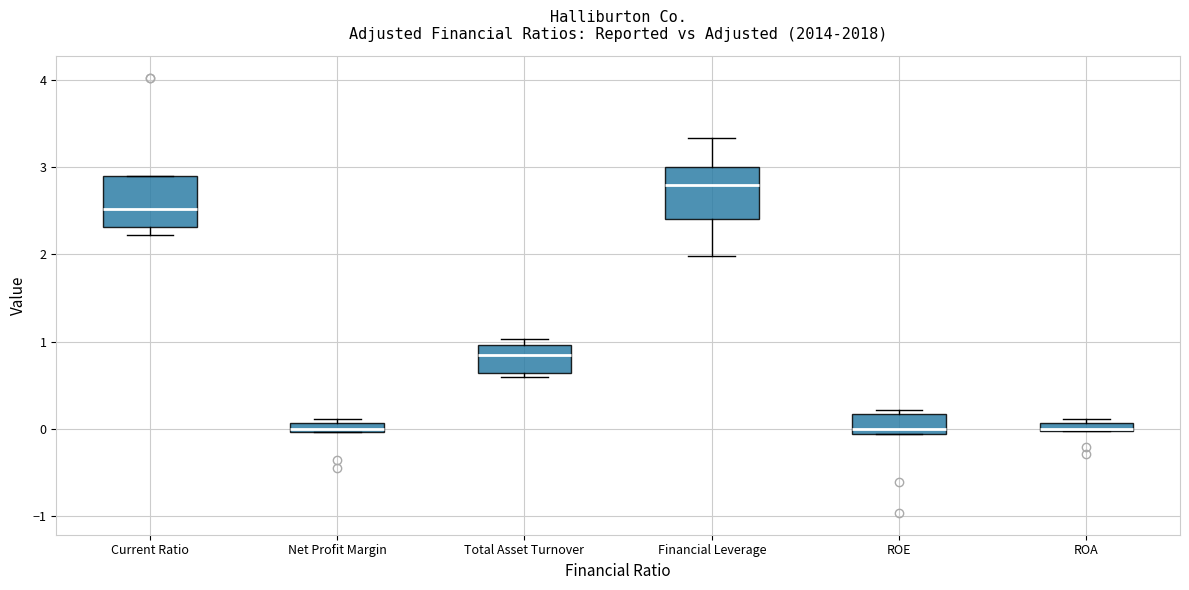

Where does the median line of the box for ROE sit on the y-axis? The values are not printed on the chart, so give them approximately, as read against the axis.

0.0